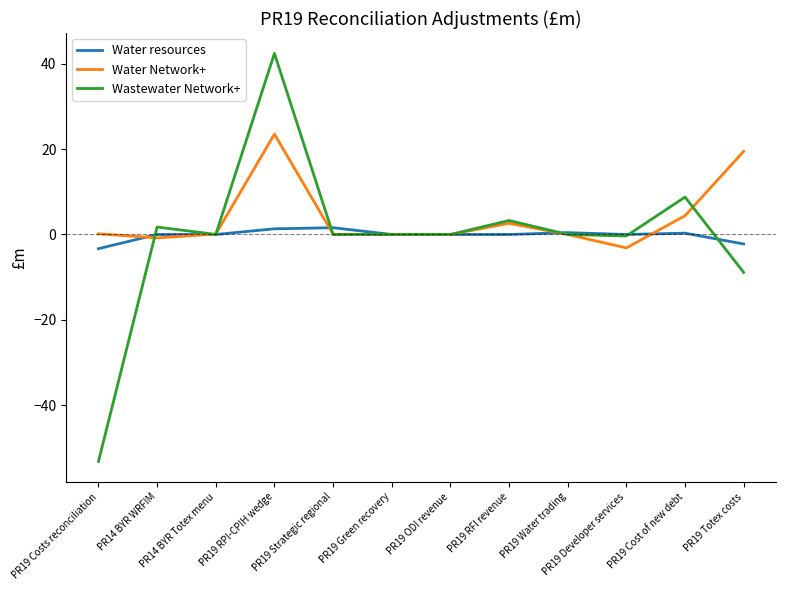

What is the greatest value displayed?

42.4